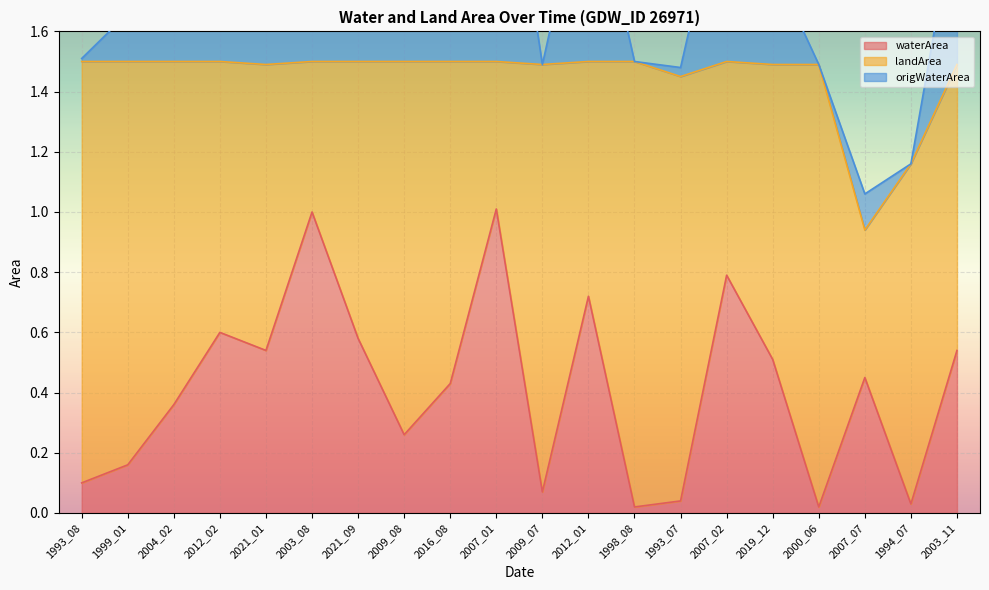

What is the value of the origWaterArea point at the 9th from the left?

0.3